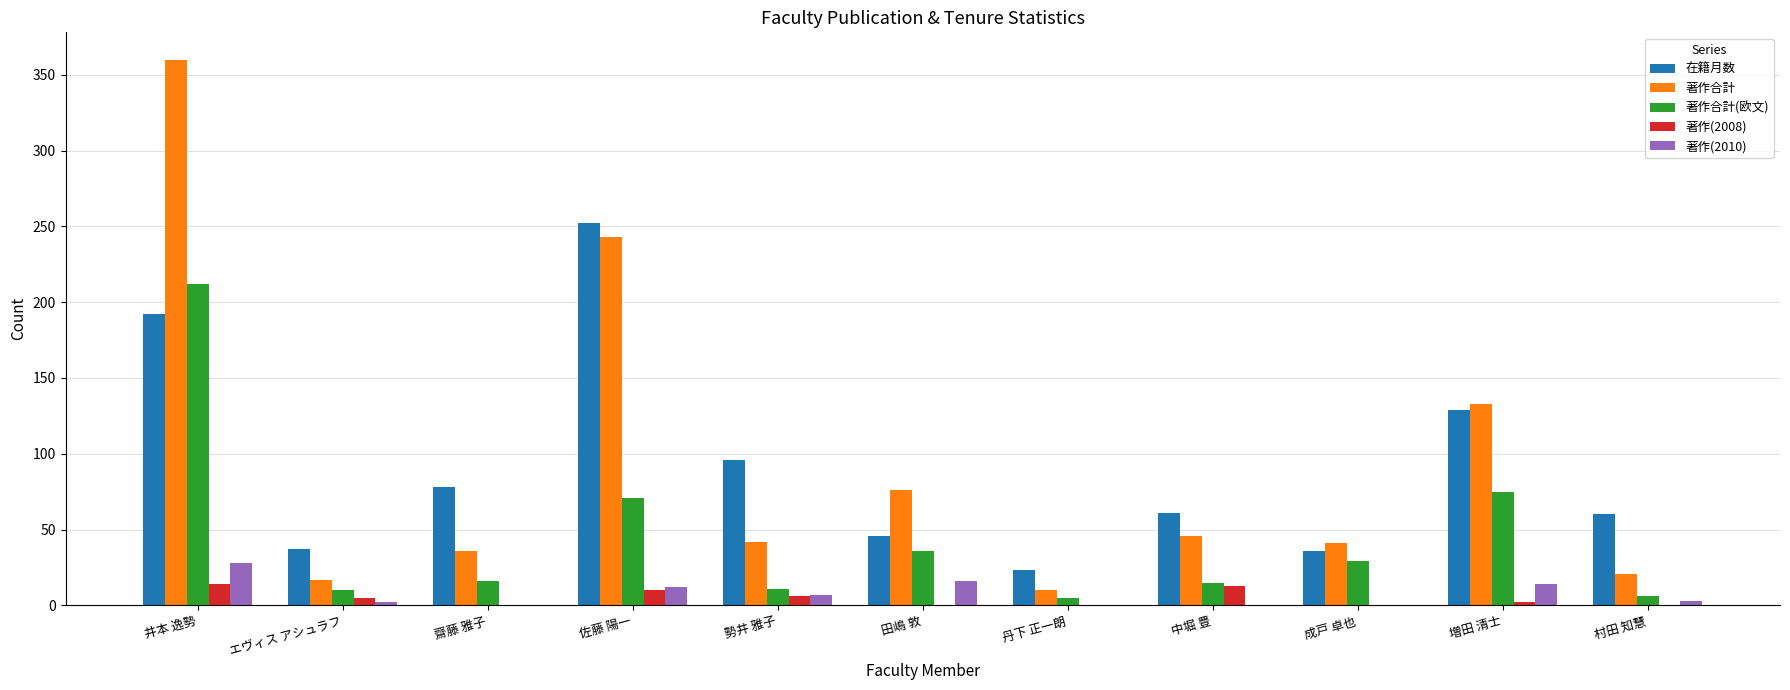

How many groups of bars are there?

11